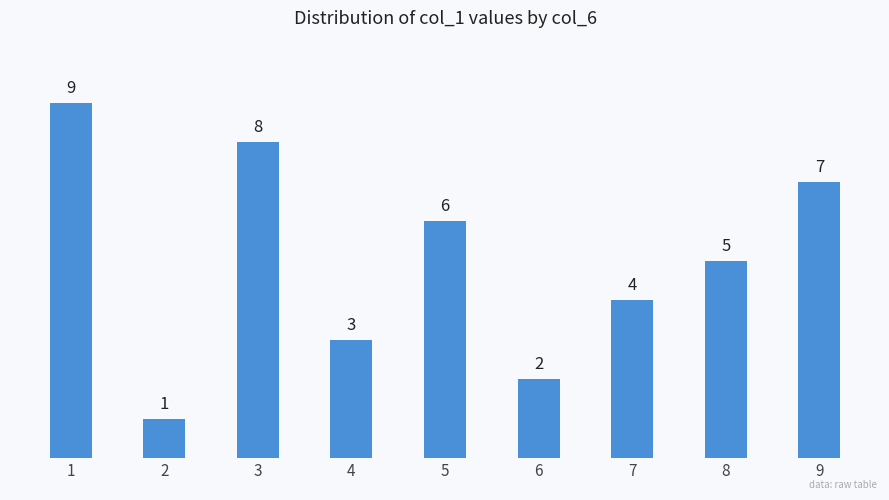

What is the change in value from 2 to 9?

+6